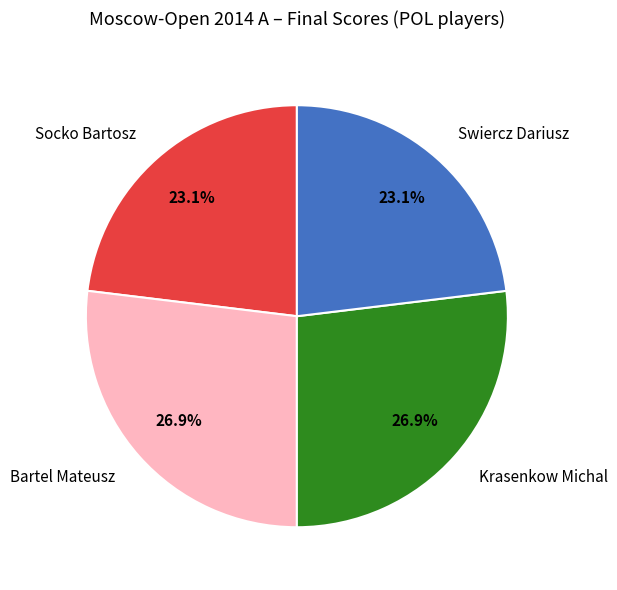

Is there any slice that represents more than half of the pie?

No